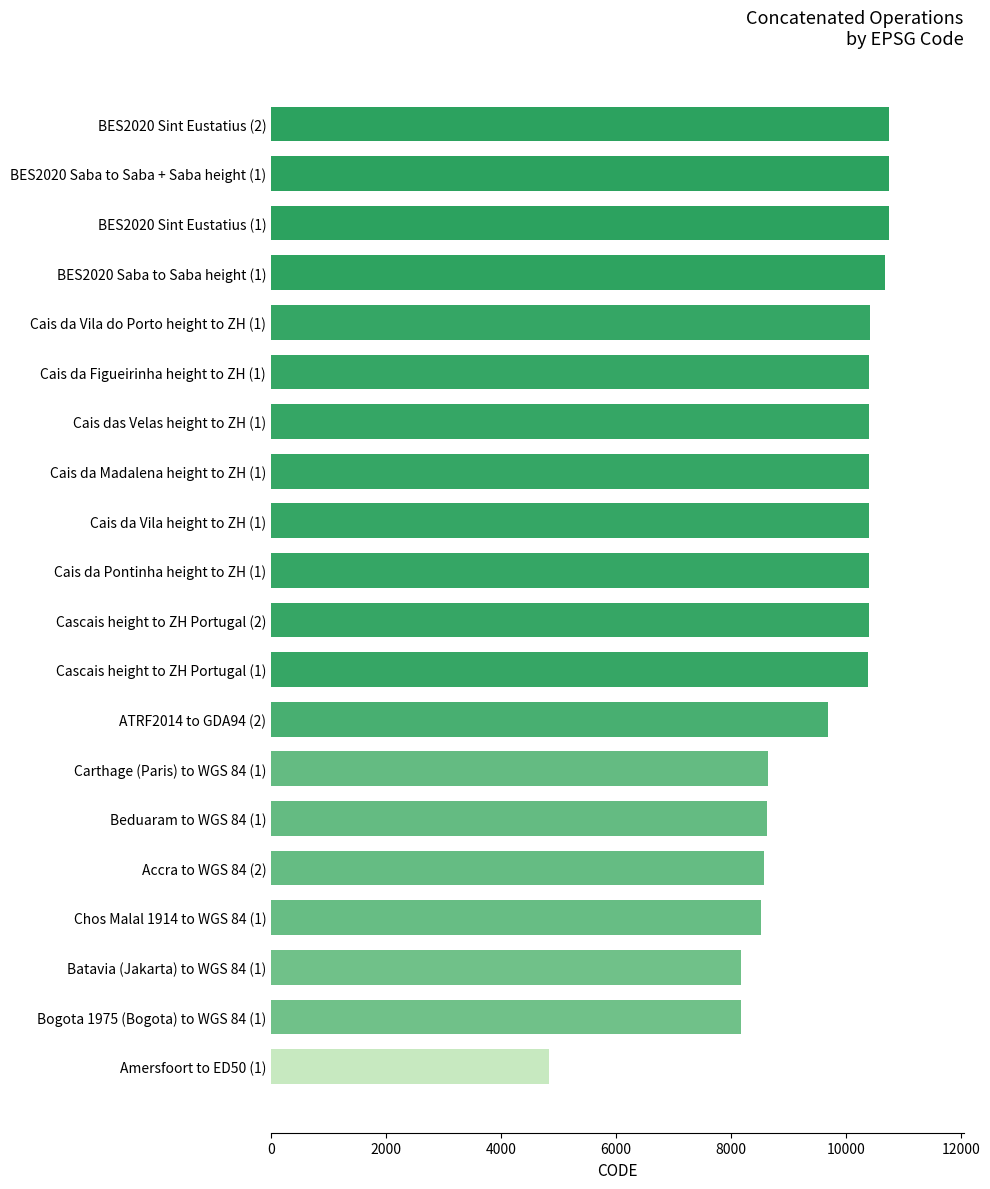

What is the difference between the maximum and minimum values?

5919